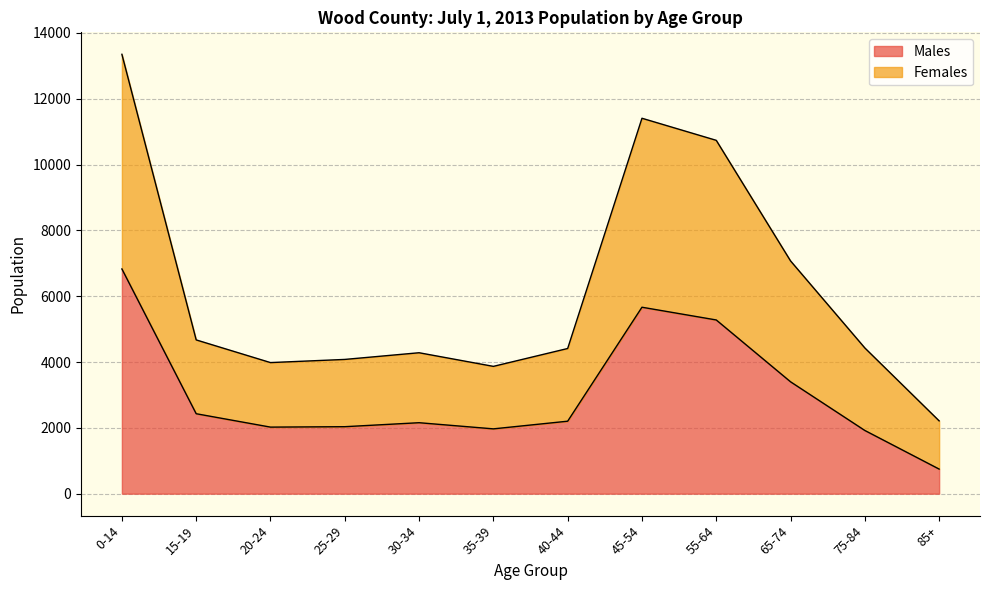

The Males series shows 1969 at 35-39. True or false?

True